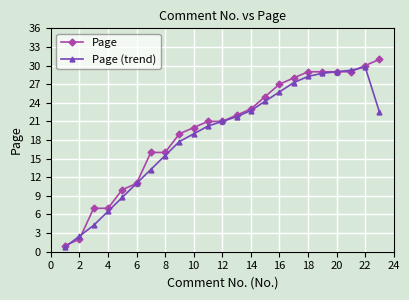

At how many categories does at least one series exceed 15?

17